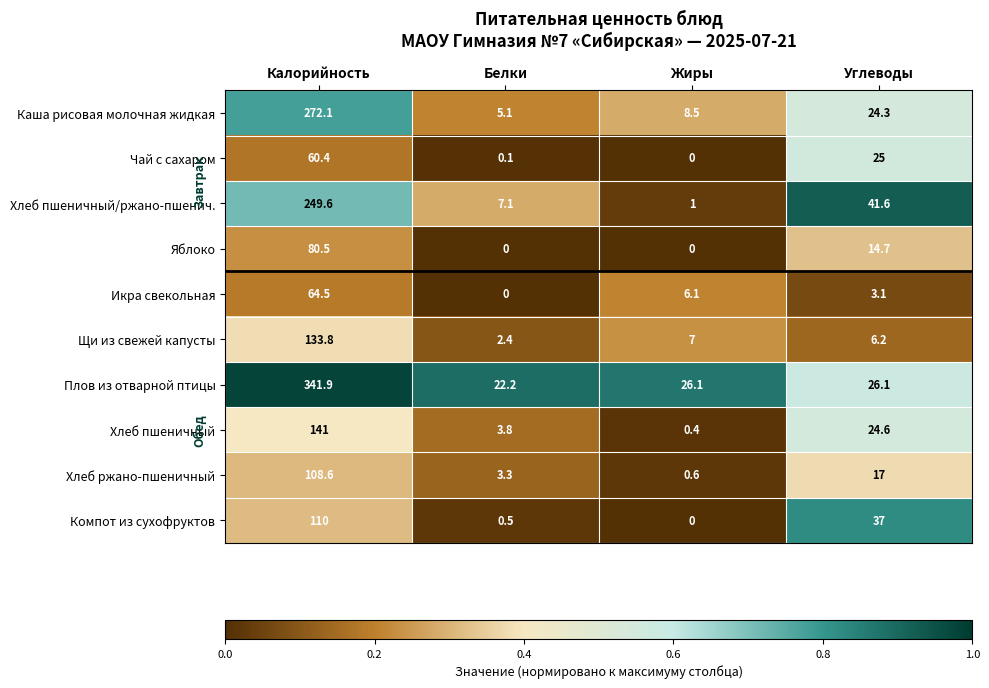

At which category is the sum across all series the highest?

Калорийность